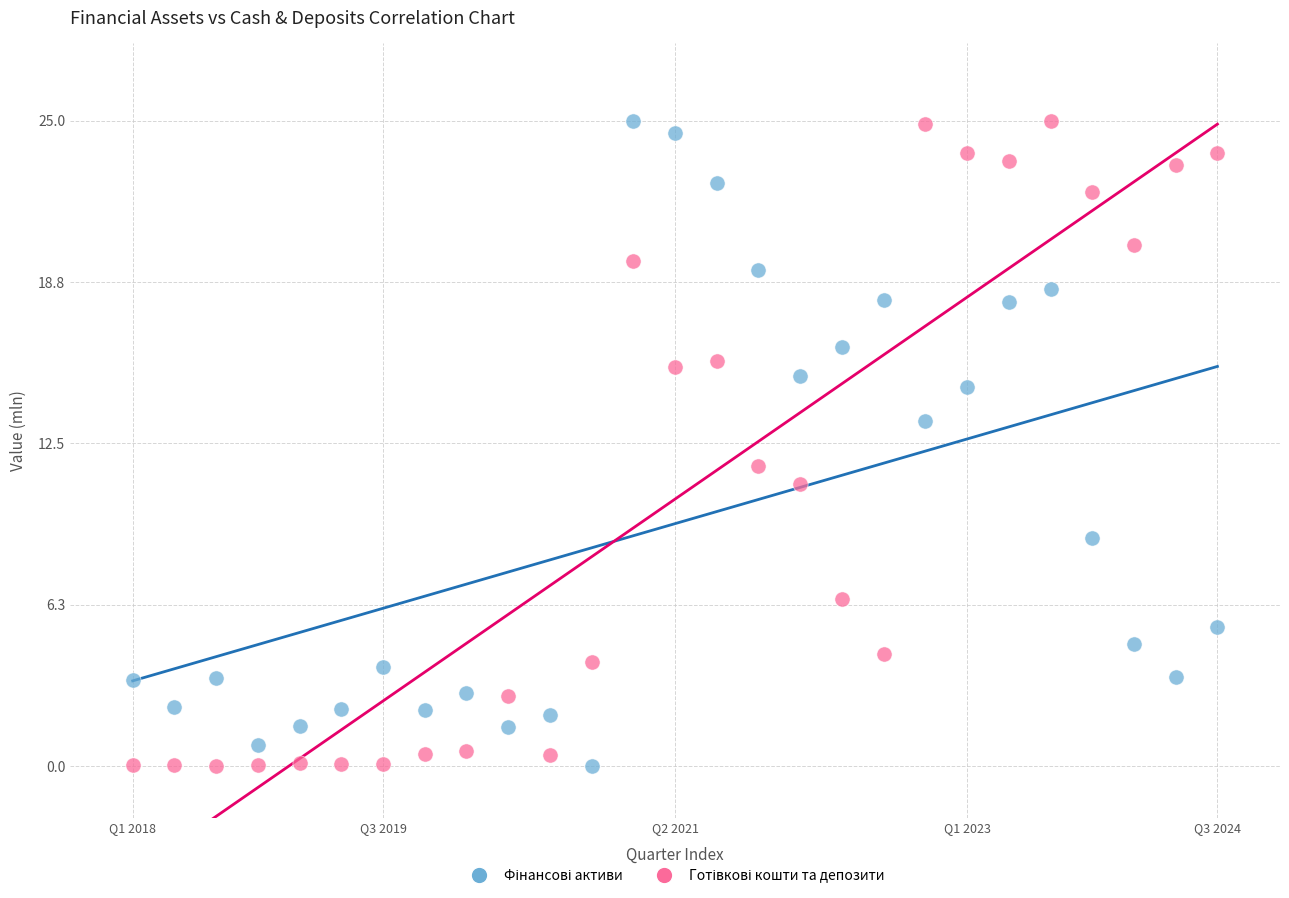

What is the X range (max minus min) for the scatter plot?

26.0